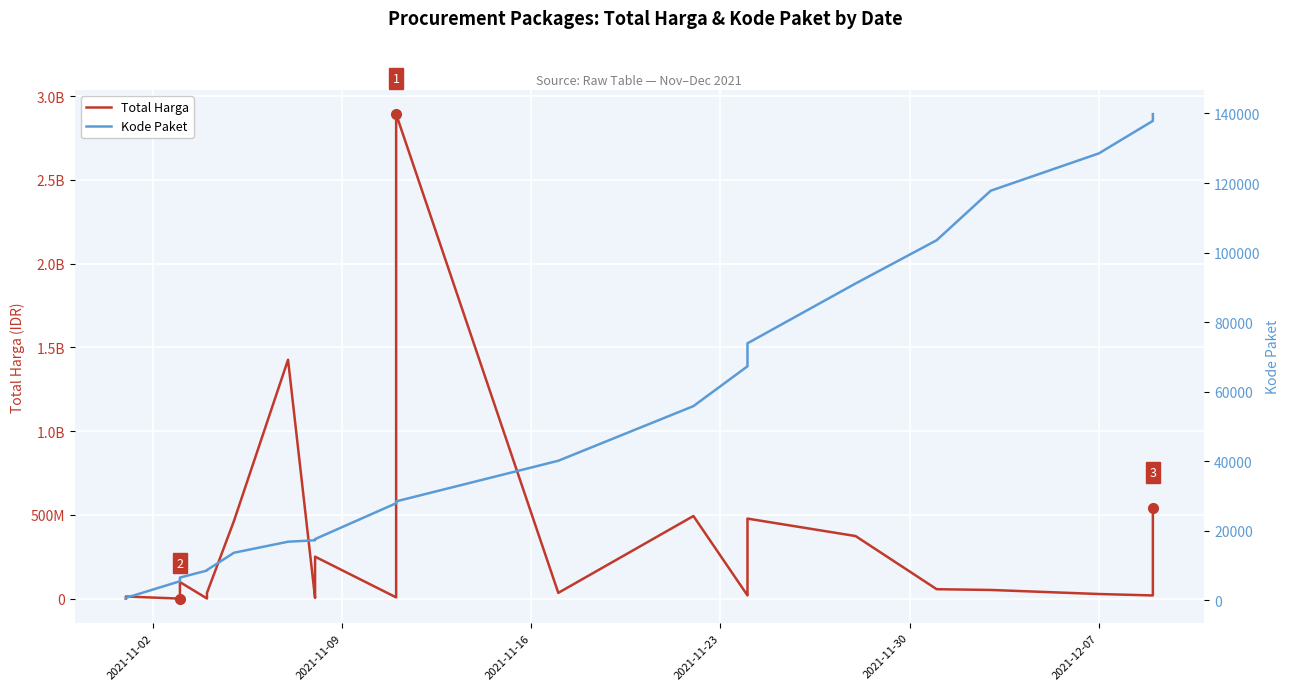

True or false: Kode Paket and Total Harga intersect in this chart.

False